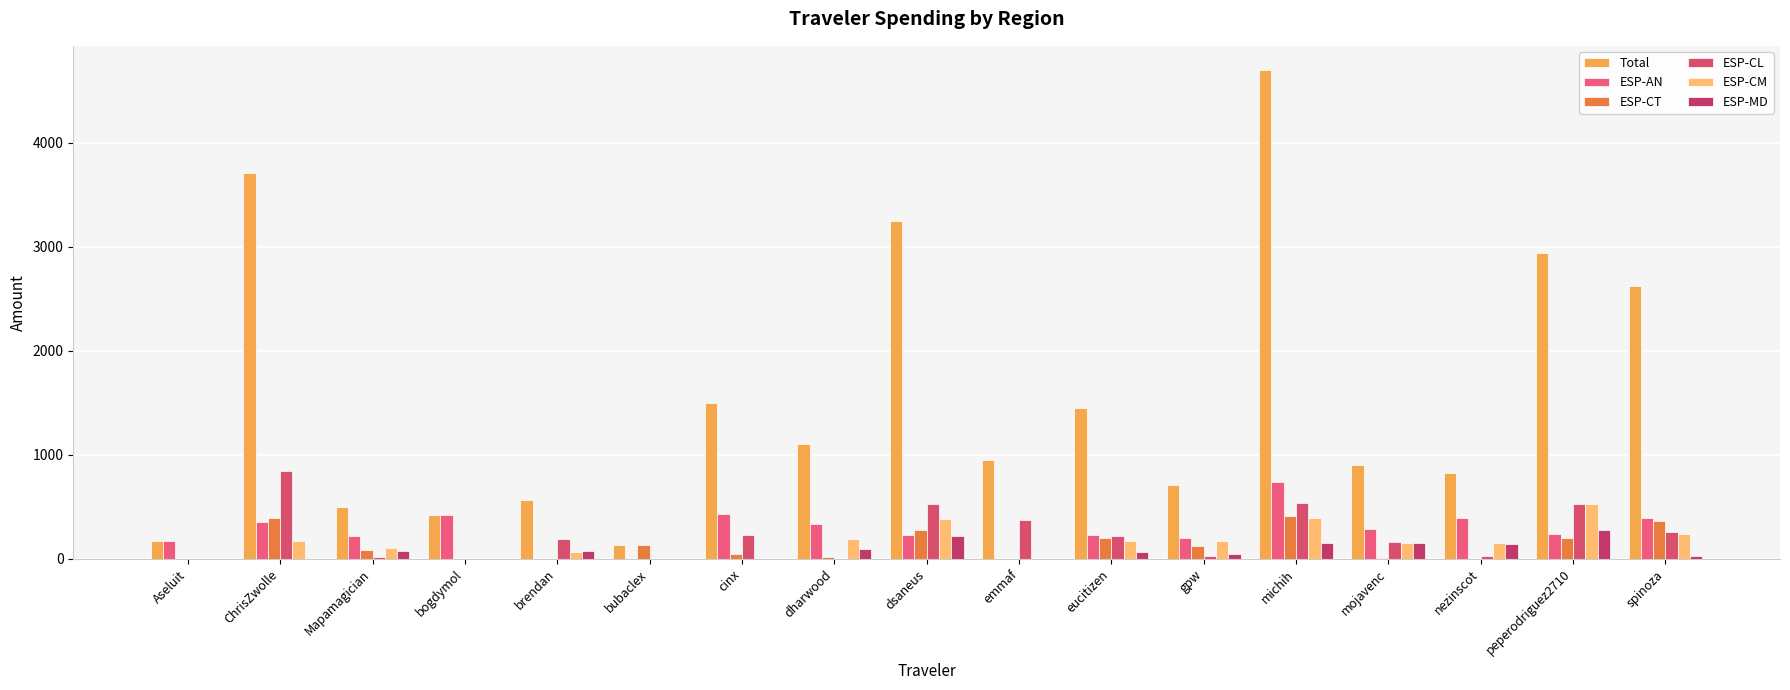

Where is Total nearest to the value 2416?

spinoza